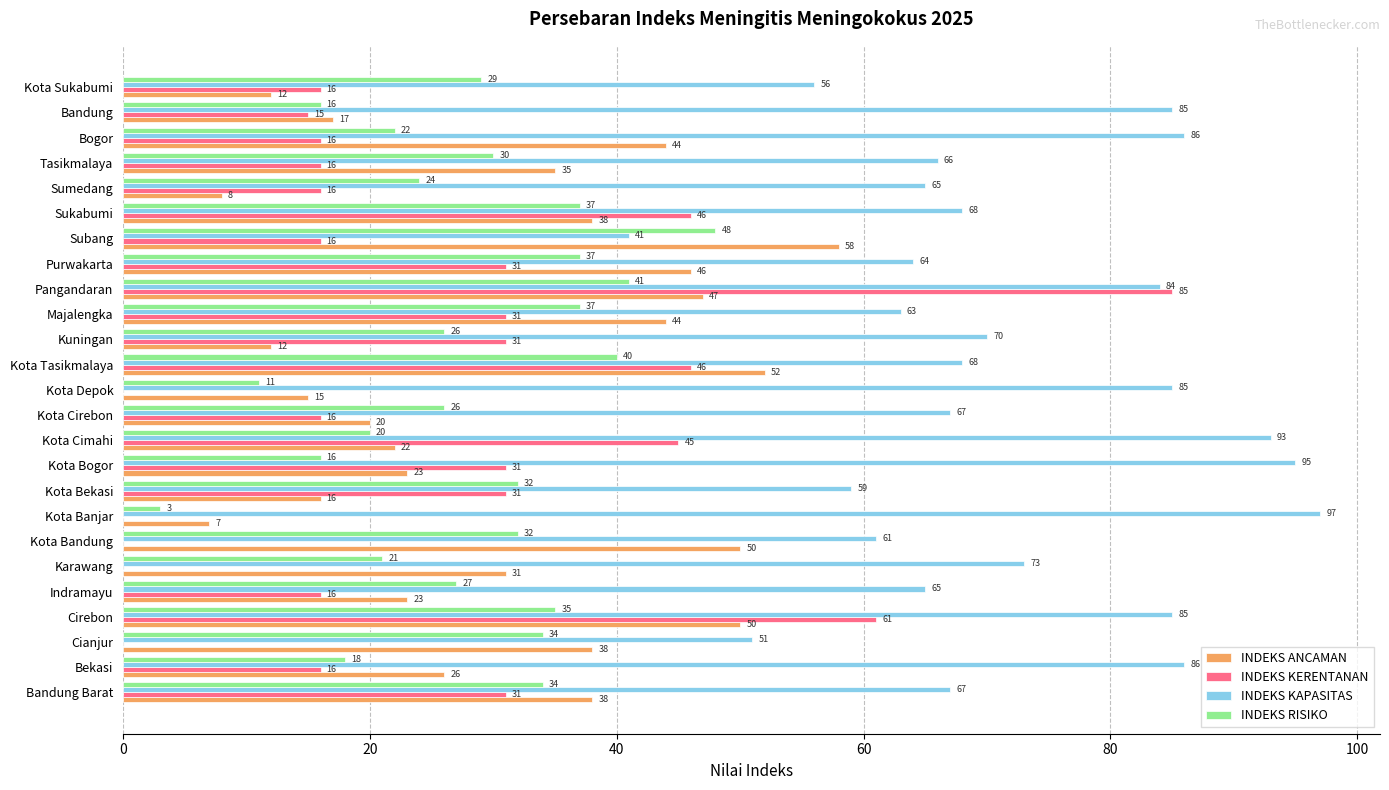

What is the approximate value of INDEKS RISIKO at Bekasi?

18